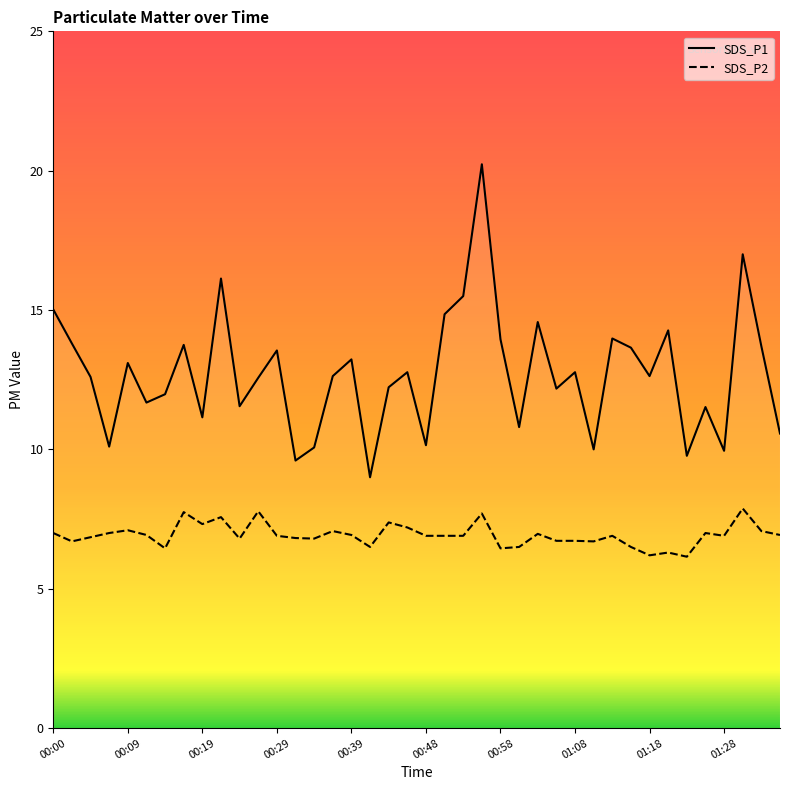

Does the chart display data point markers on the line(s)?

No